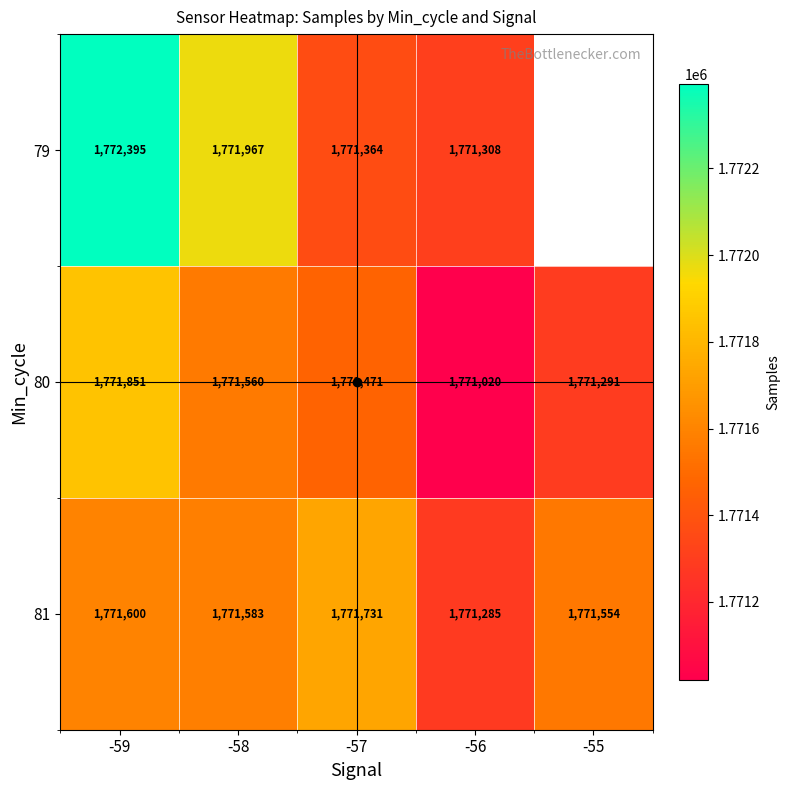

At which label does 81 first exceed 1771583?

-59